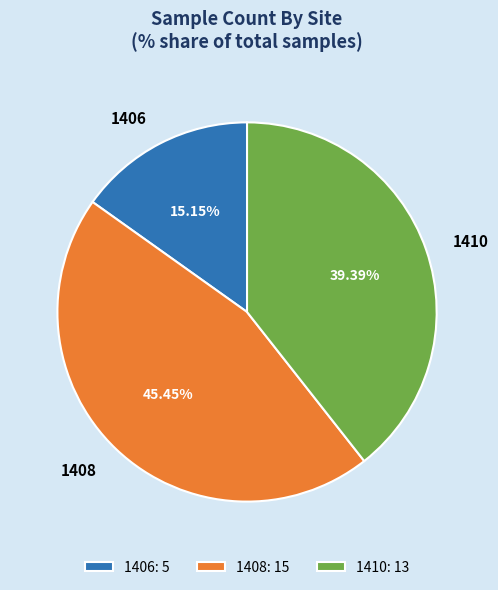

Which has a higher value, 1410 or 1406?

1410